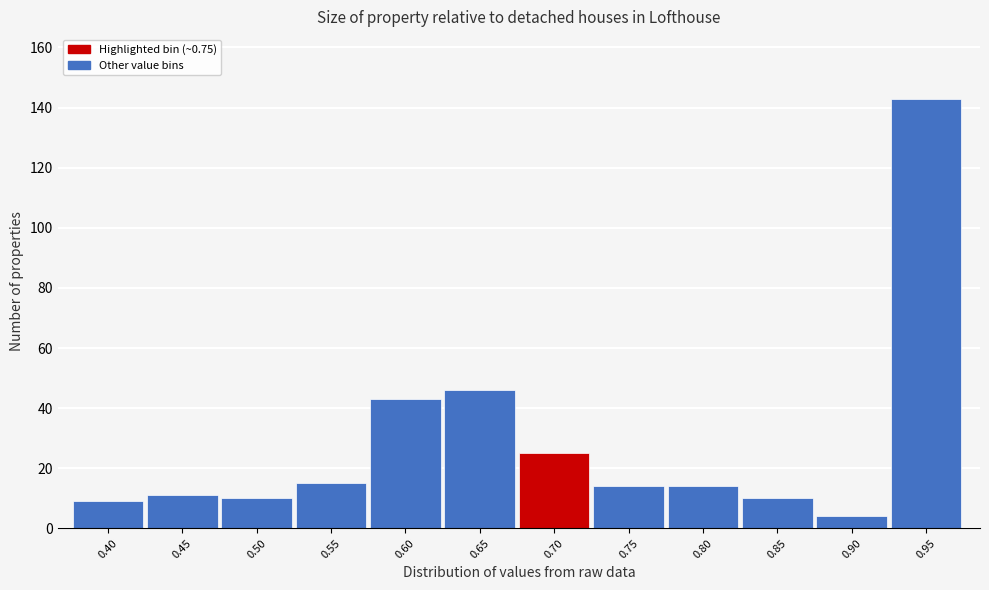

Reading left to right, list all the values displayed in this chart.

9	11	10	15	43	46	25	14	14	10	4	143